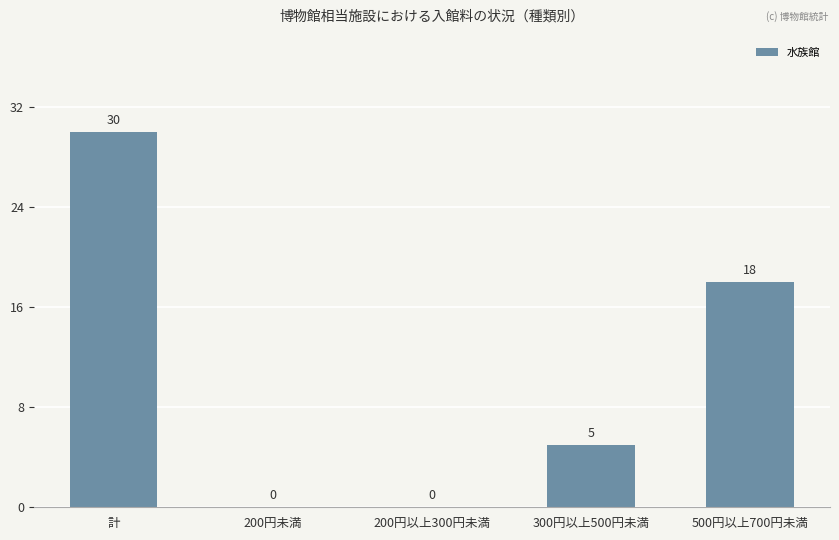

How many values are between 0 and 18?

4